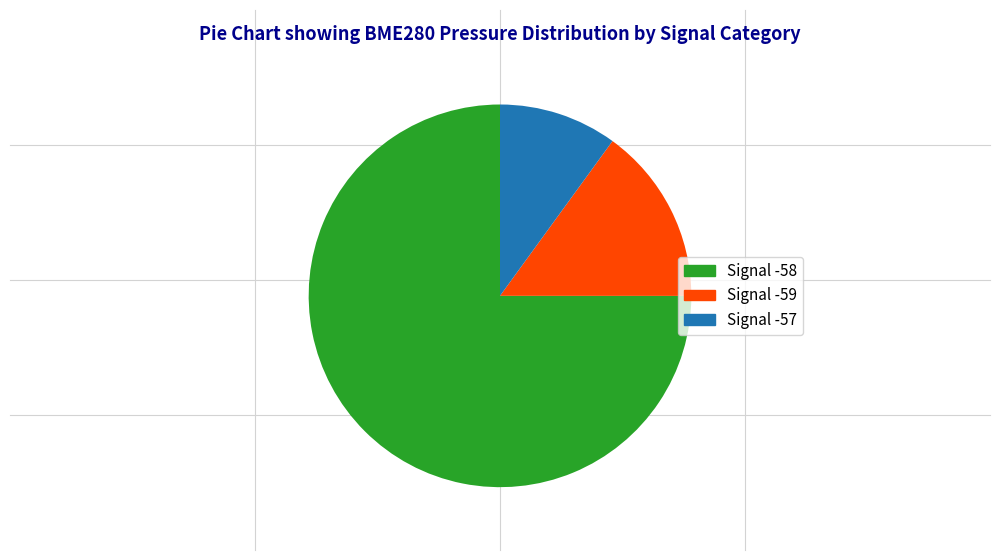

Does any single category account for the majority?

Yes